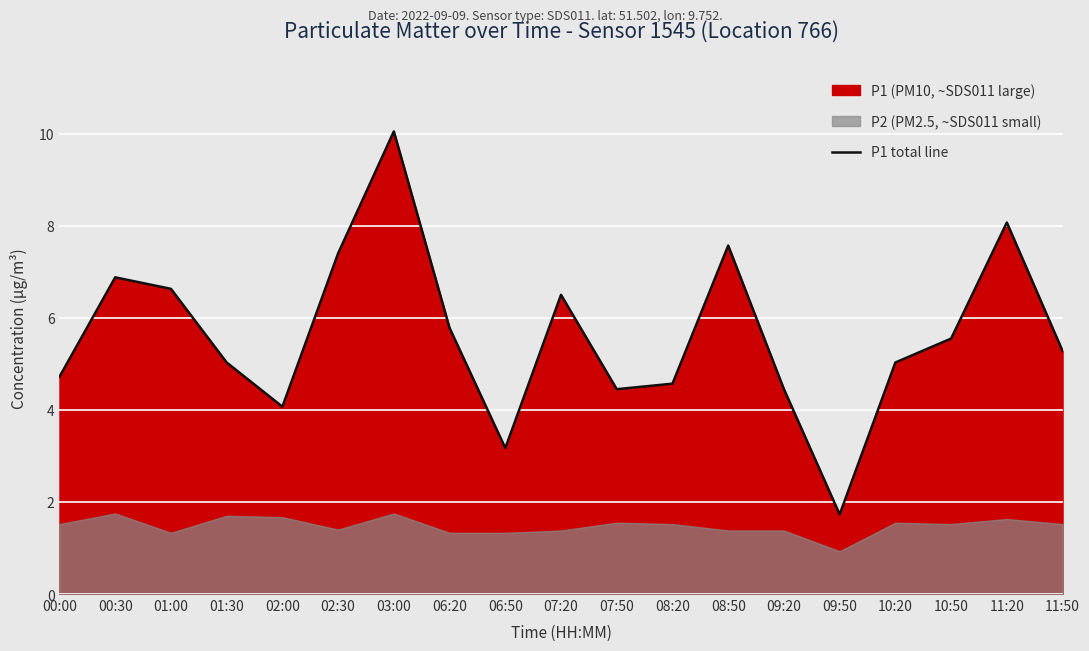

List the labels in order of value, largest first.

03:00, 11:20, 08:50, 02:30, 00:30, 01:00, 07:20, 06:20, 10:50, 11:50, 01:30, 10:20, 00:00, 08:20, 07:50, 09:20, 02:00, 06:50, 09:50